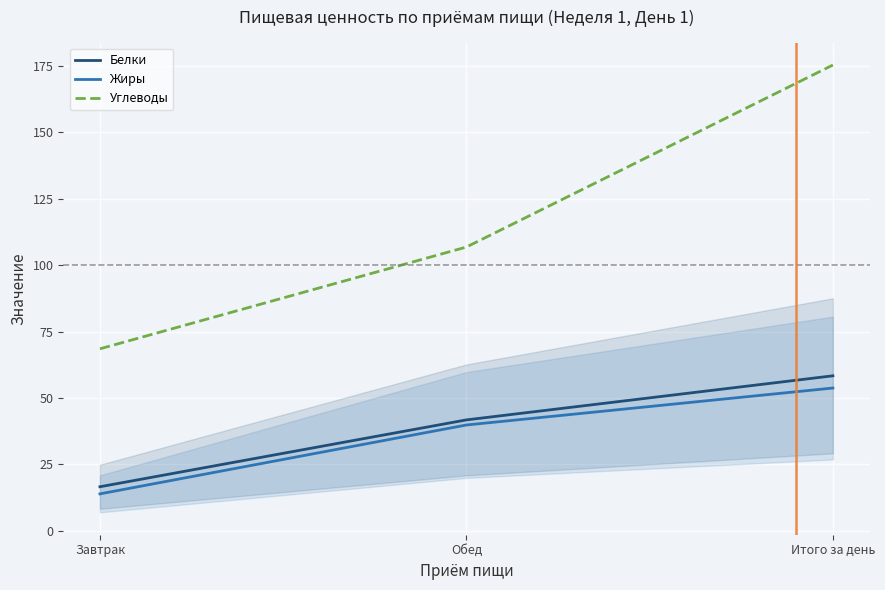

What are all the series names shown in the legend?

Белки, Жиры, Углеводы